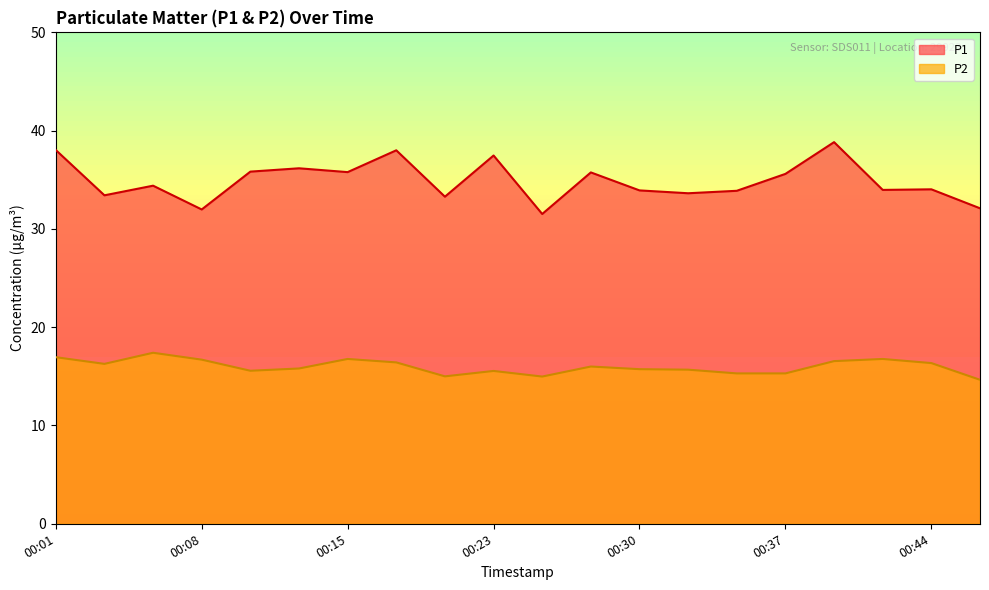

Which has a higher value, 00:42 or 00:23?

00:23